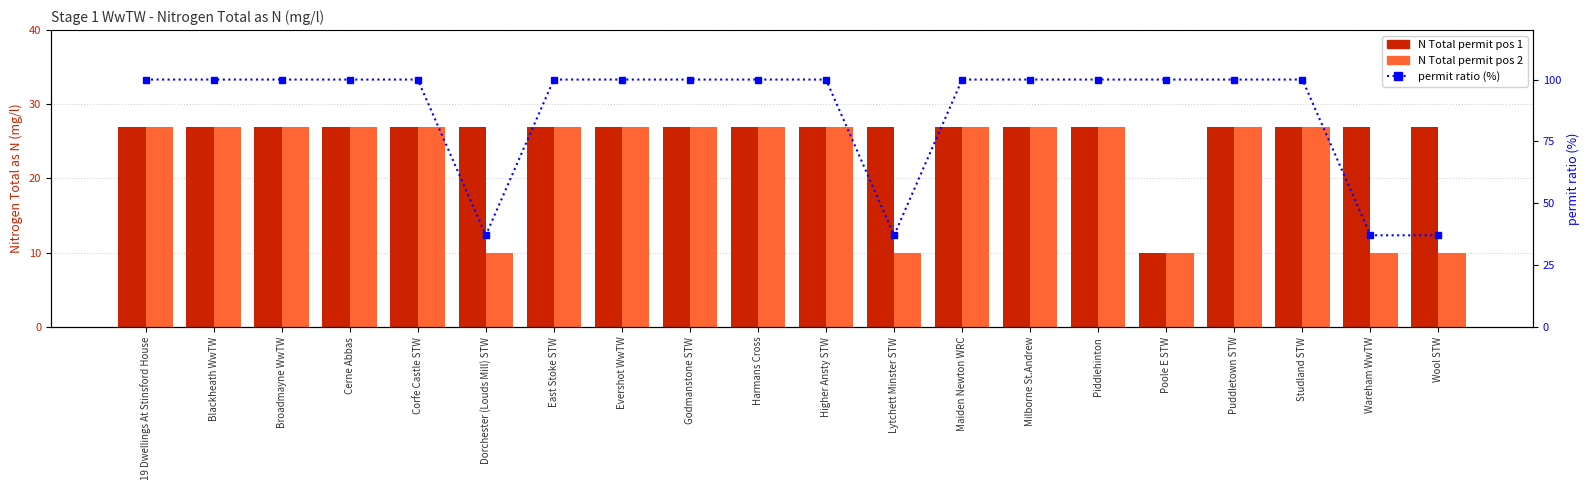

Which series has the largest total across all categories?

permit ratio (%)